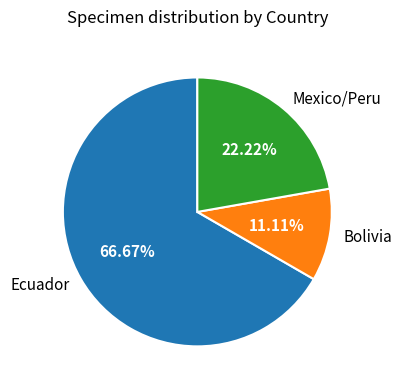

Which category has the biggest portion of the pie?

Ecuador